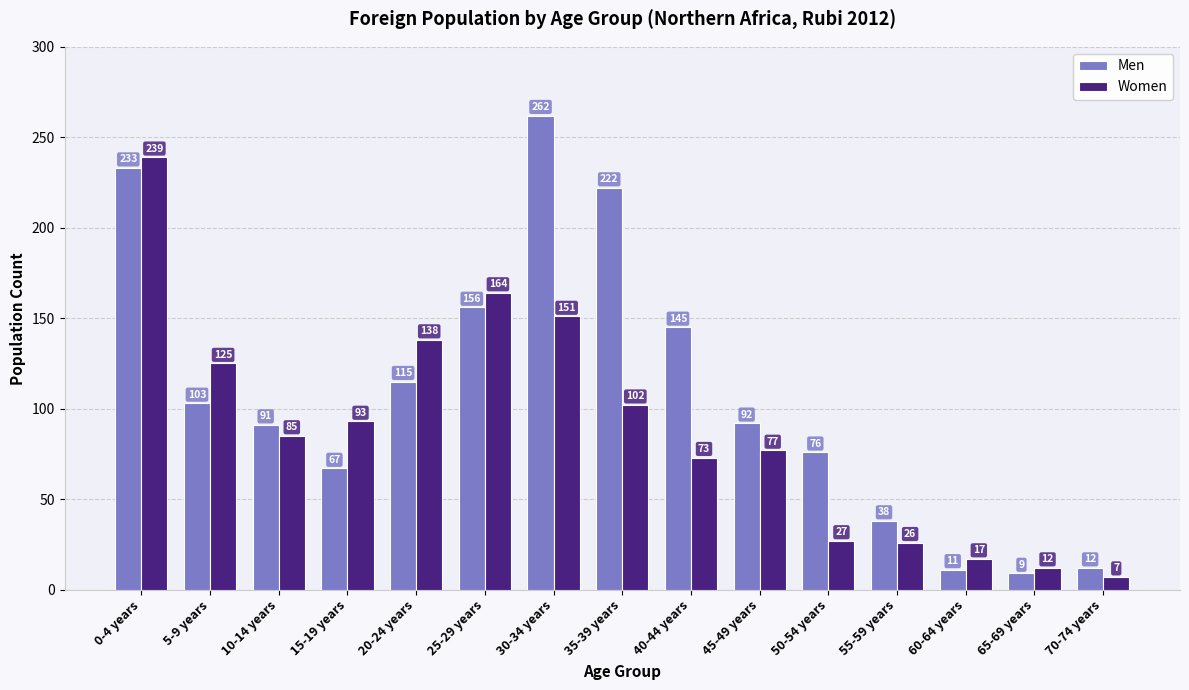

What is the spread (max minus min) of values at 35-39 years?

120